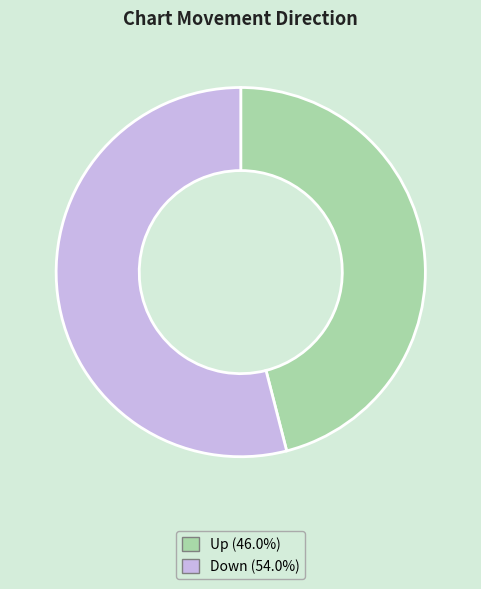

Does any single category account for the majority?

Yes